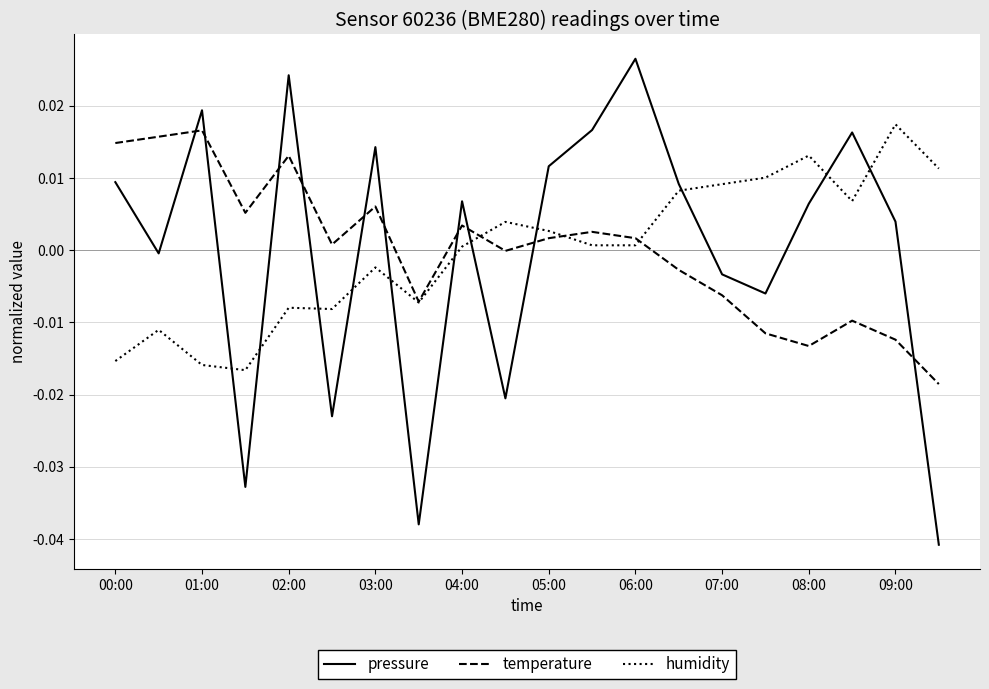

Which series has the largest range (max minus min)?

pressure